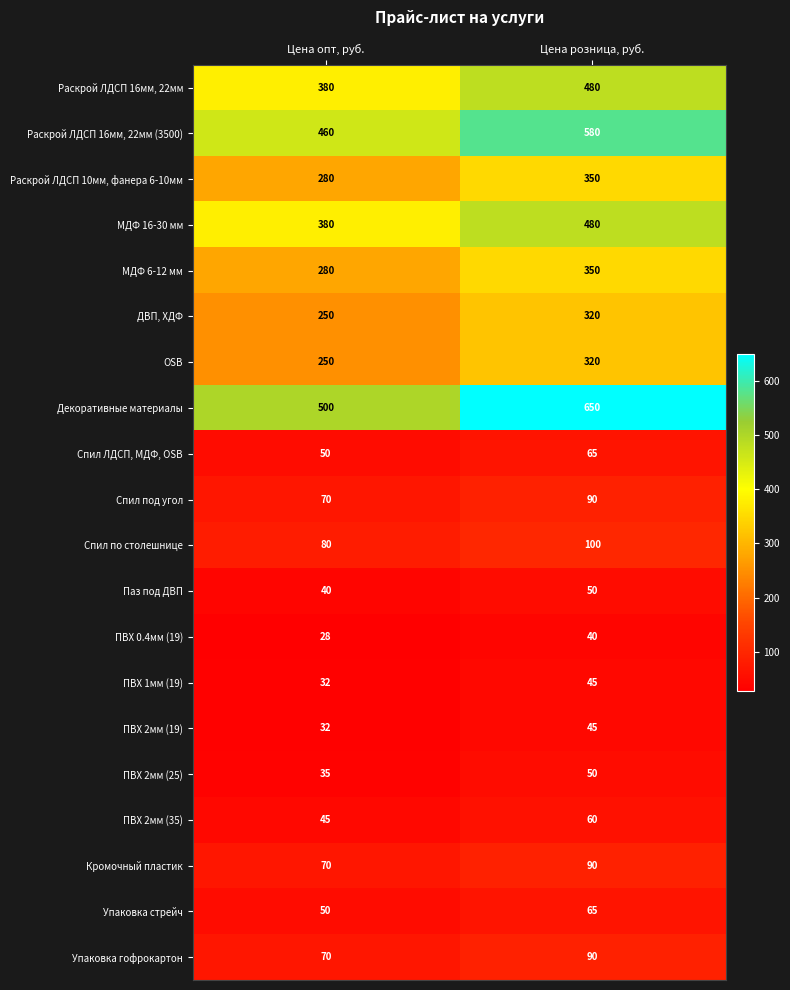

What is the sum of all Раскрой ЛДСП 16мм, 22мм values?

860